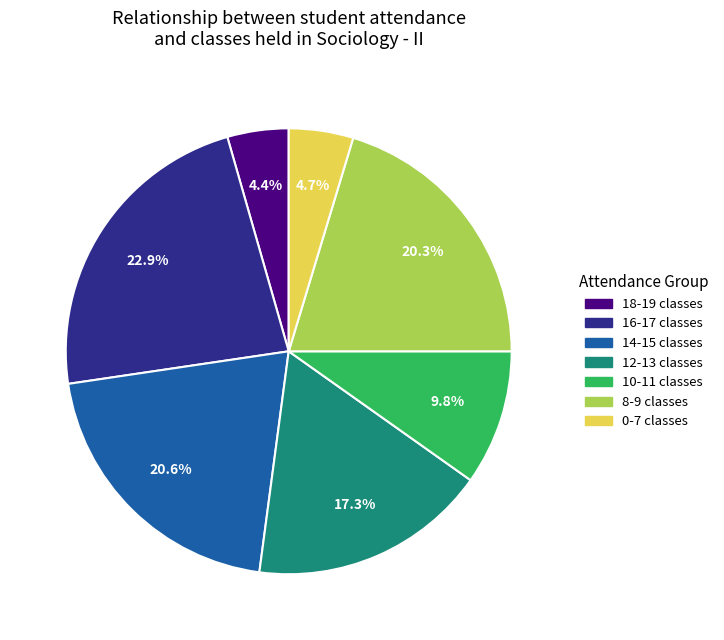

Is there any slice that represents more than half of the pie?

No